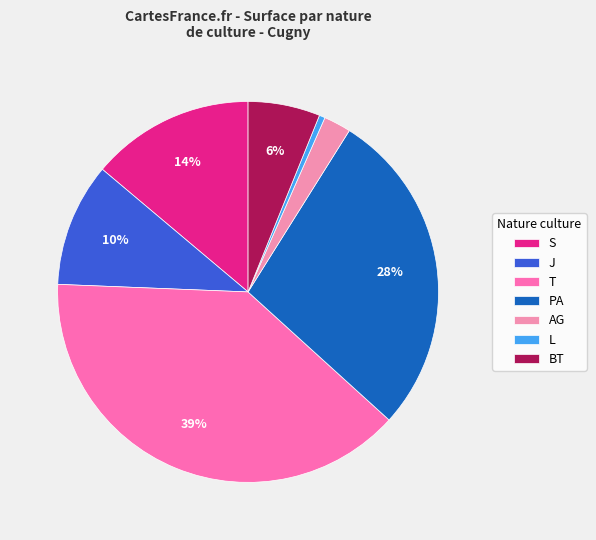

Count the number of slices in the pie.

7